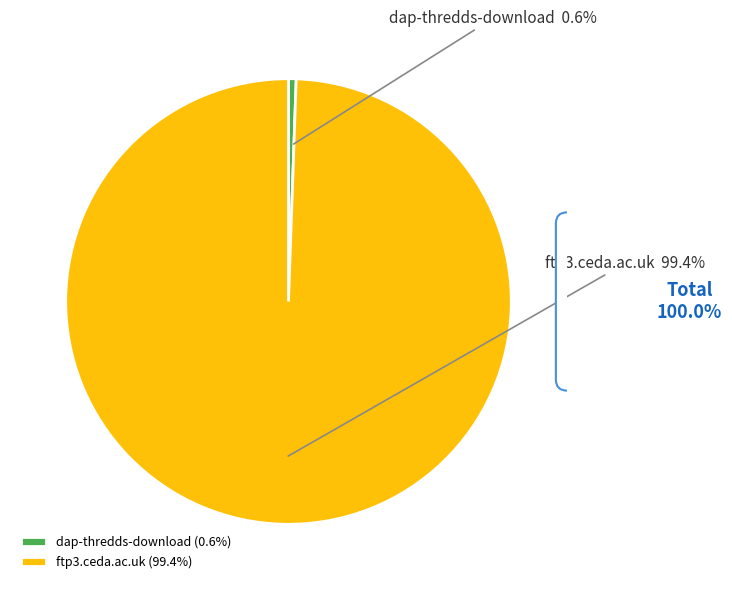

To the nearest percent, what portion does dap-thredds-download represent?

1%